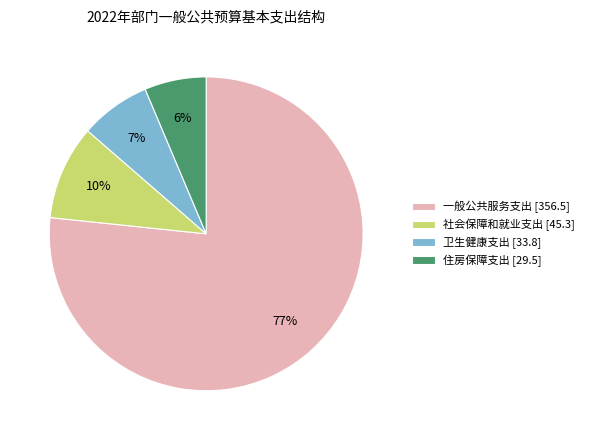

Is there any slice that represents more than half of the pie?

Yes